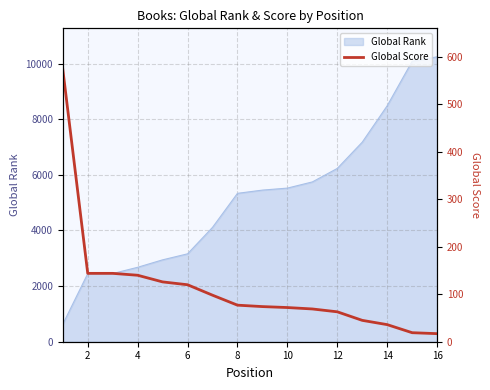

The value of Global Rank at 8 is 5335. True or false?

True